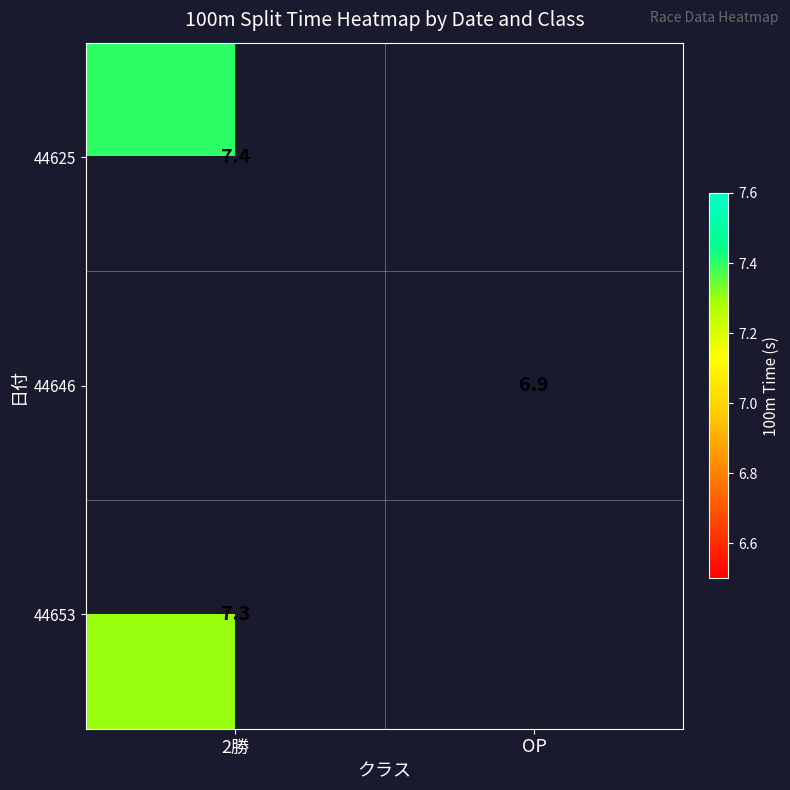

True or false: 44653 has a value of 7.3 at 2勝.

True